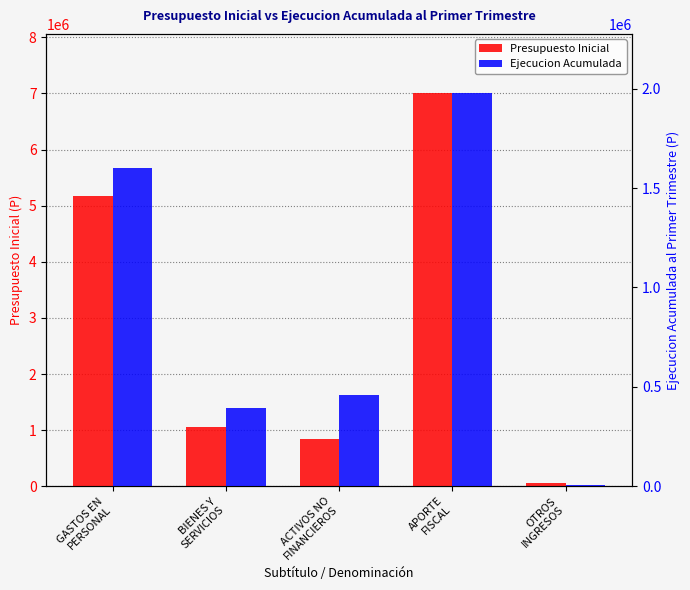

The value of Presupuesto Inicial at BIENES Y
SERVICIOS is 691033. True or false?

False